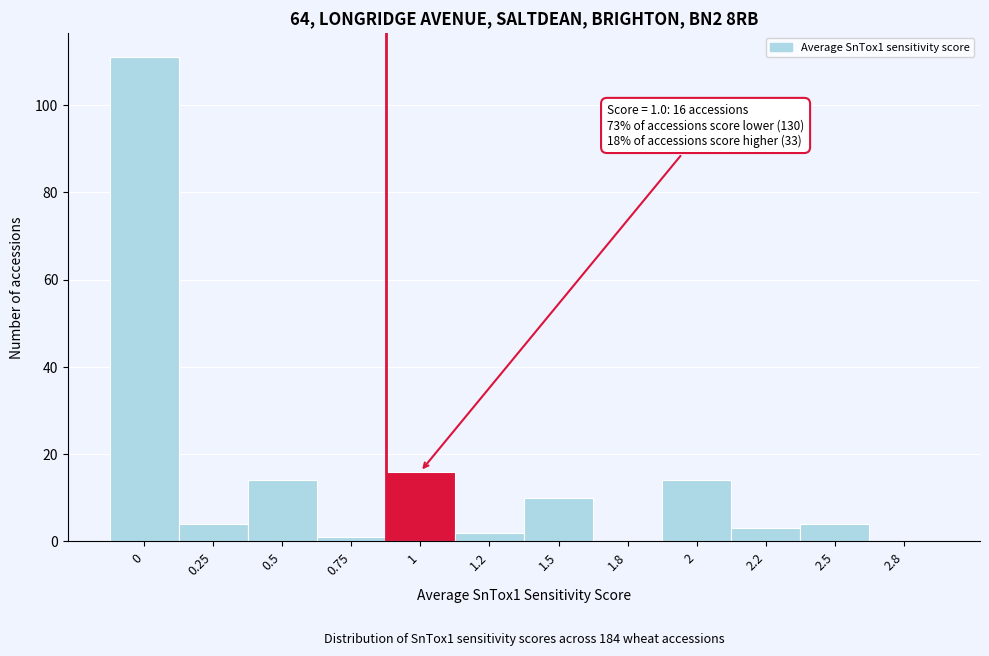

Reading left to right, what are all the values shown in this chart?

0=111	0.25=4	0.5=14	0.75=1	1=16	1.2=2	1.5=10	1.8=0	2=14	2.2=3	2.5=4	2.8=0